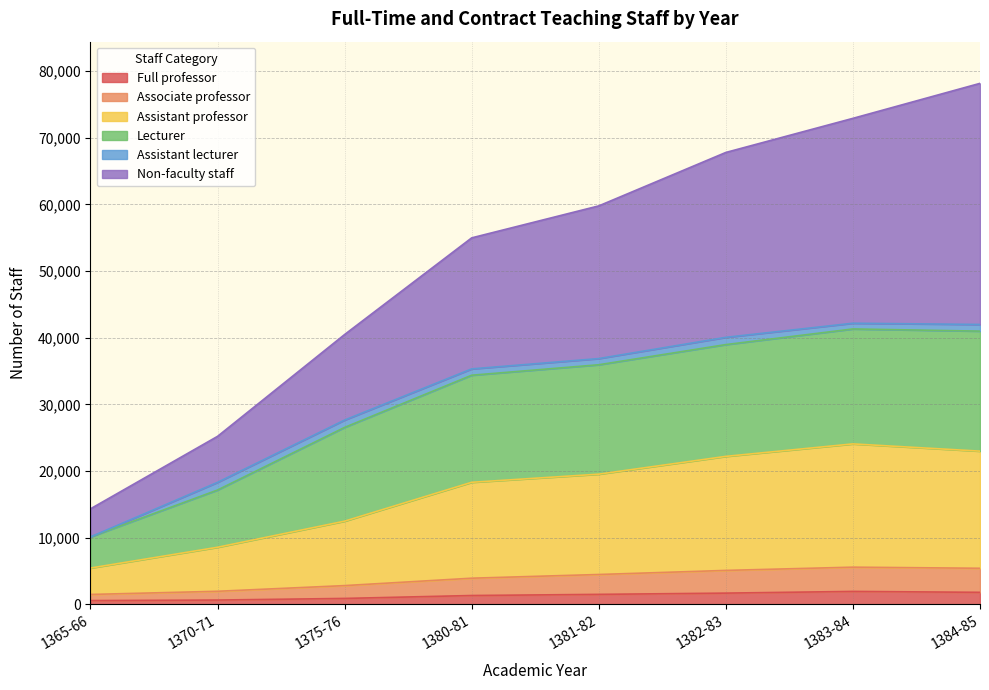

Does the chart have visible grid lines?

Yes